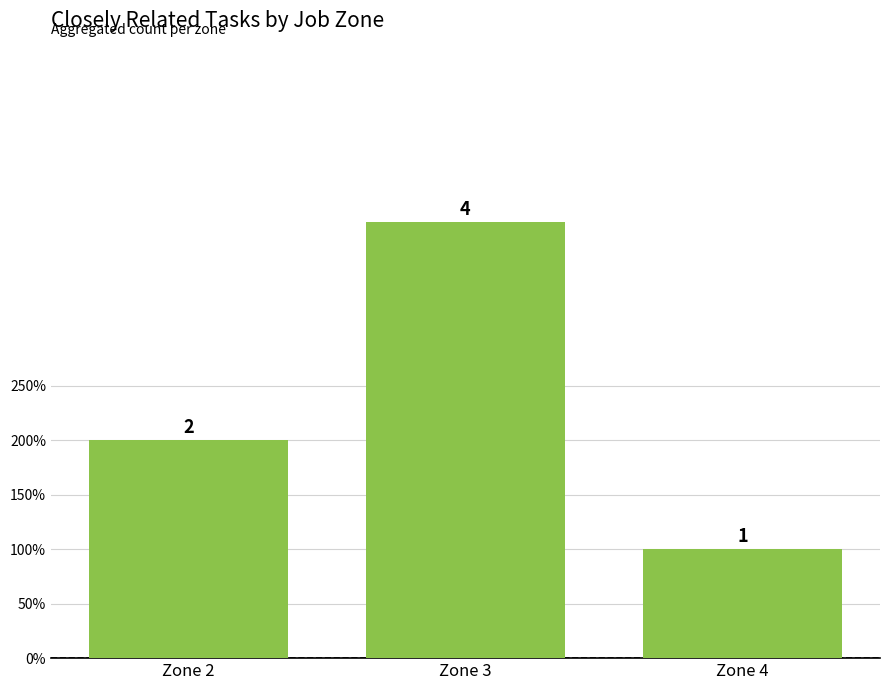

What is the approximate value at Zone 3?

4